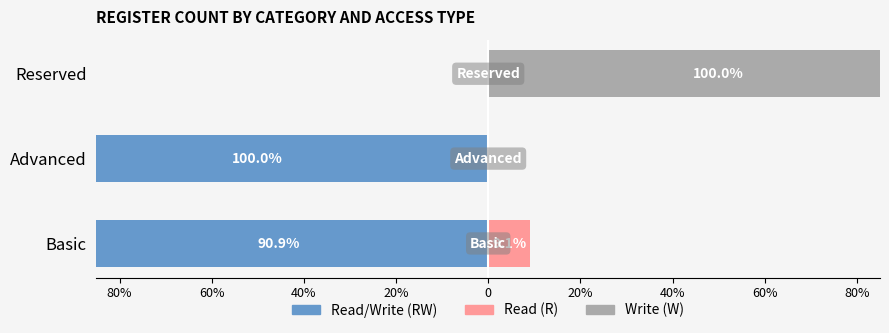

Does the chart contain stacked bars?

No